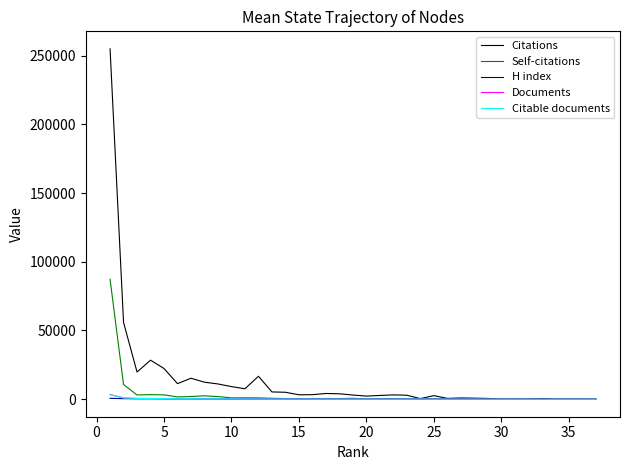

What is the minimum value for H index?

24